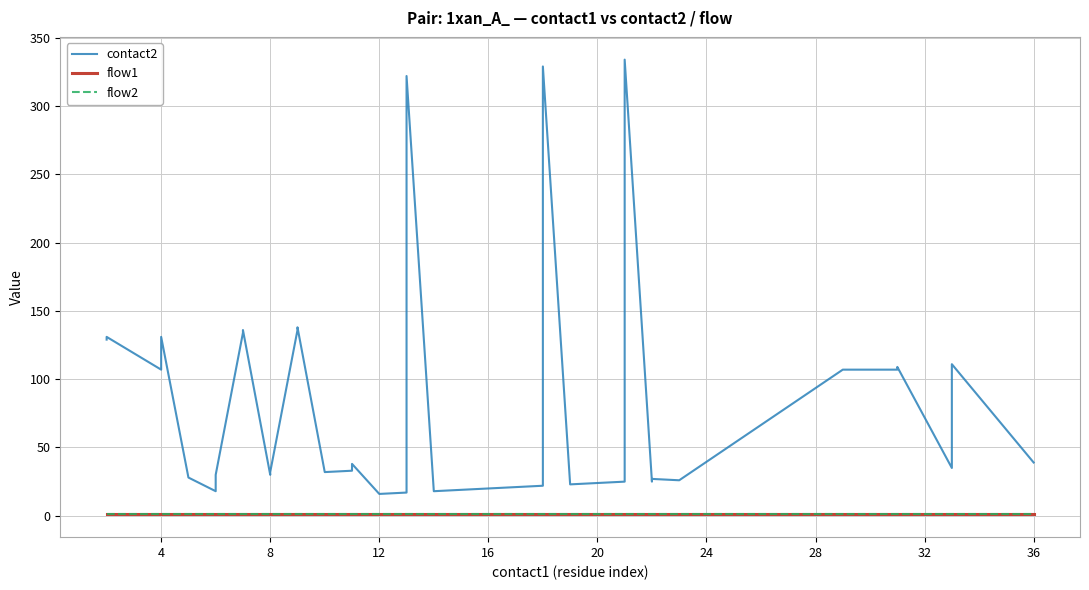

At how many categories does at least one series exceed 287?

3